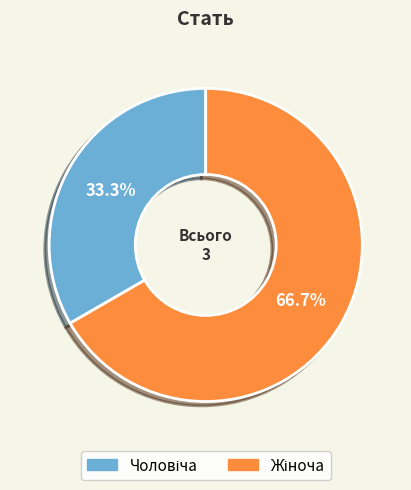

Is there any slice that represents more than half of the pie?

Yes